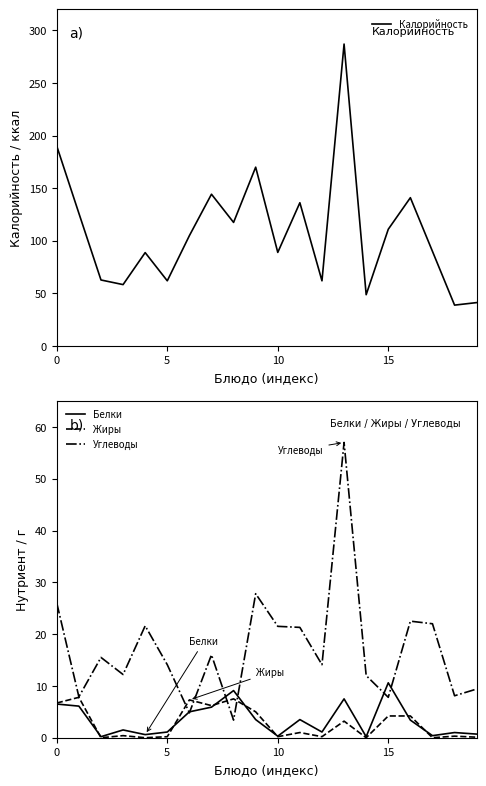

Rank the series by their maximum value, from highest to lowest.

Калорийность, Углеводы, Белки, Жиры